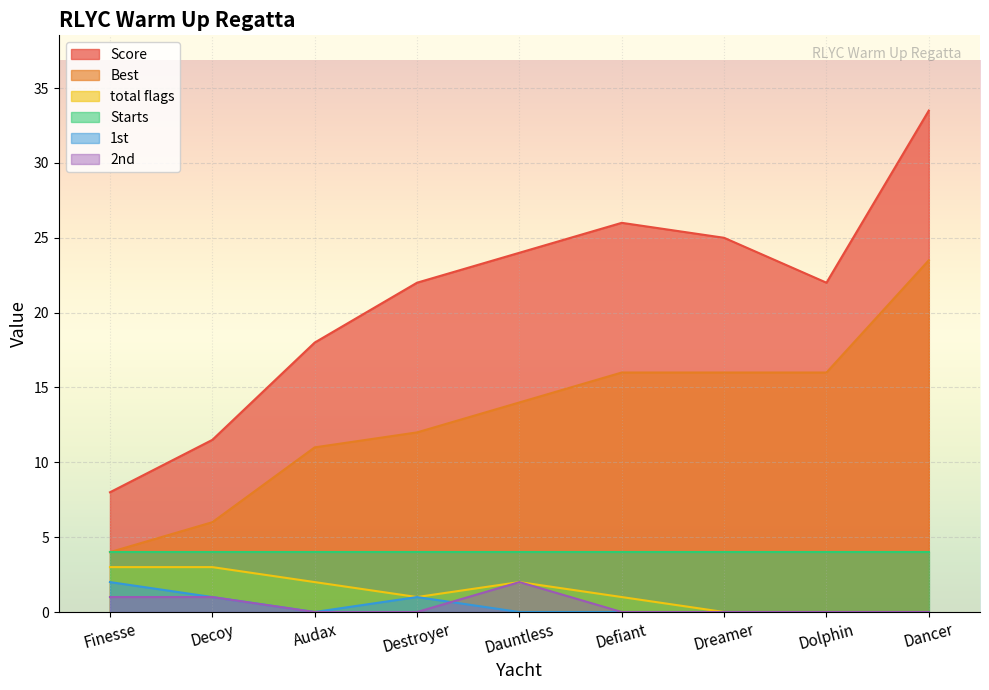

Count the total flags values in the range 0 to 2.

7